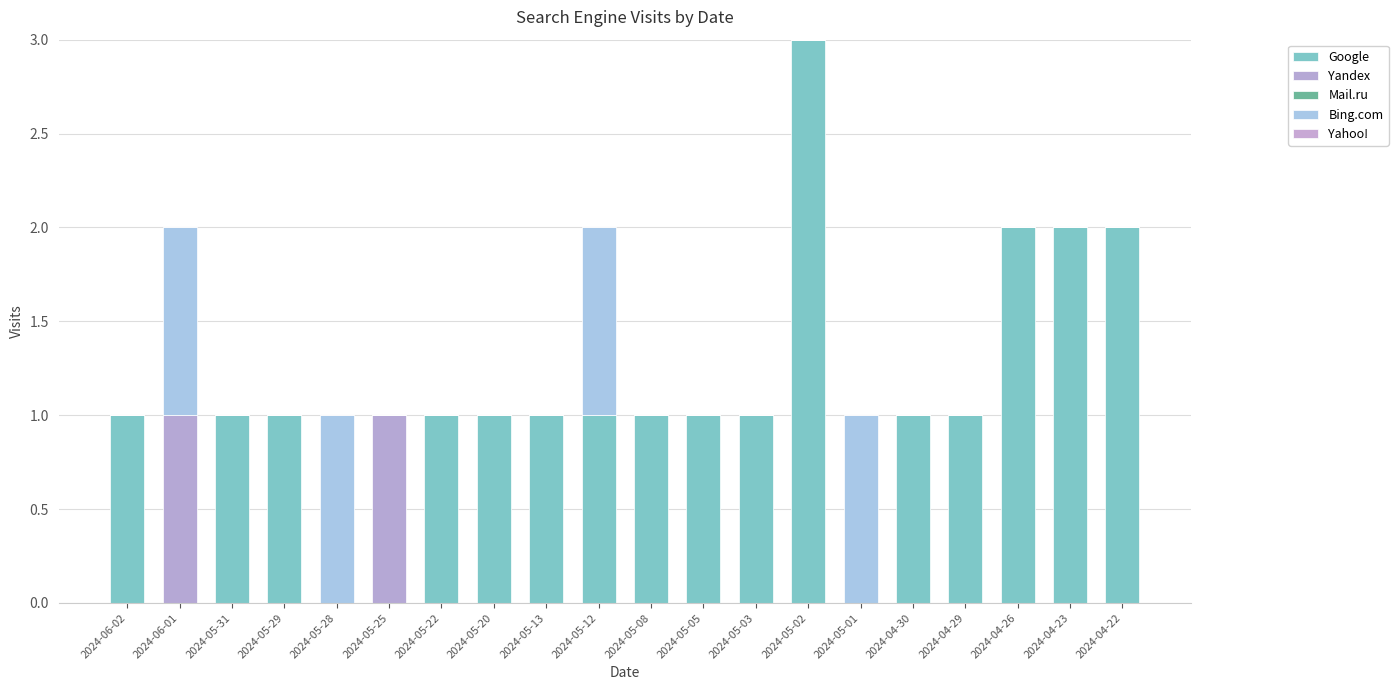

Which has a higher value, 2024-05-28 or 2024-05-31?

2024-05-31